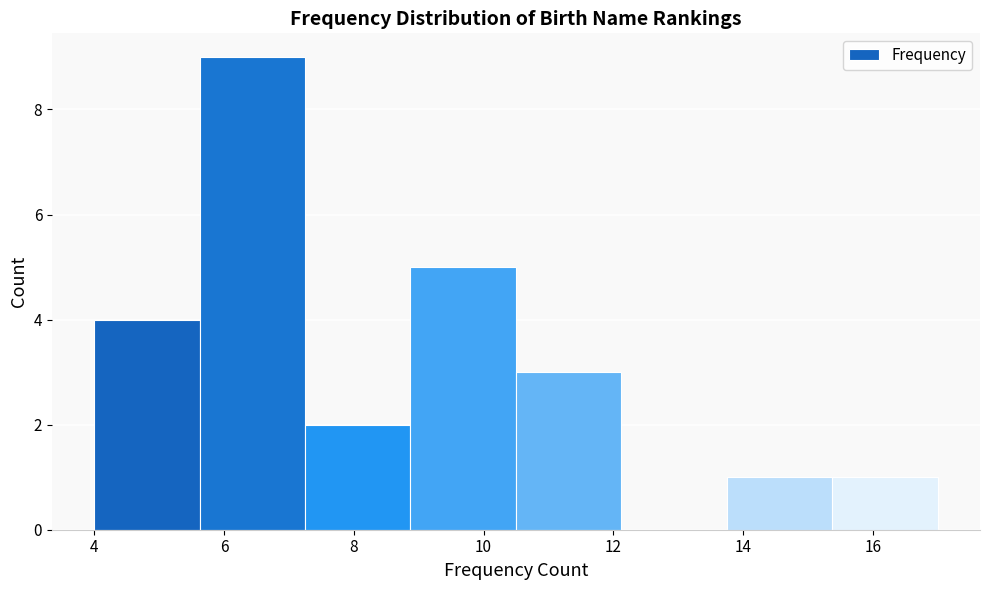

What is the height of the bar covering 5.6 to 7.2 on the x-axis? Neither the bar edges nor the heights are printed on the chart, so give them approximately, as read against the axes.

9